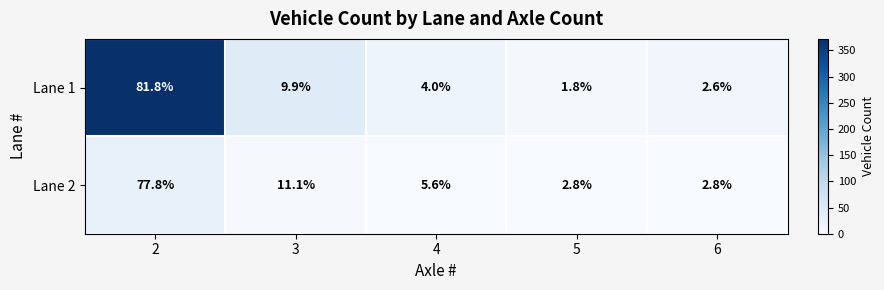

What is the average value of the Lane 2 series?

20.0